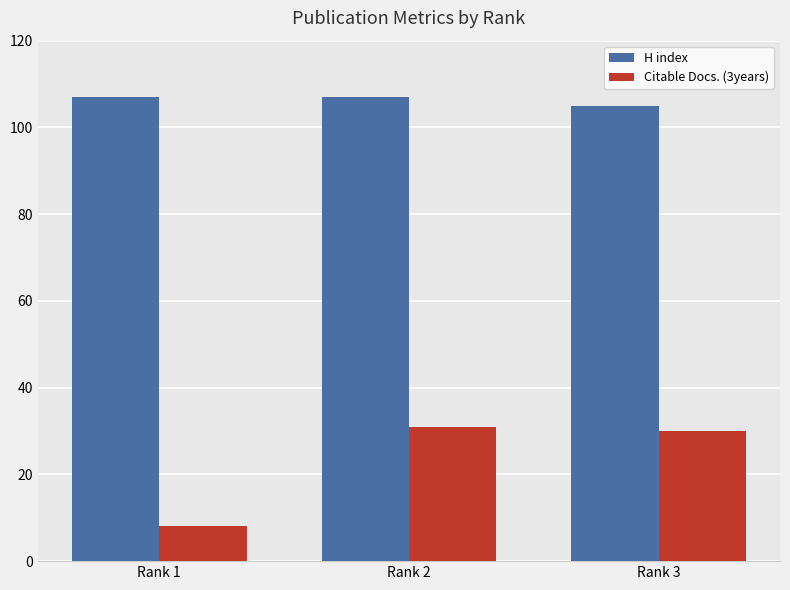

Which category has the lowest value across all series?

Rank 1